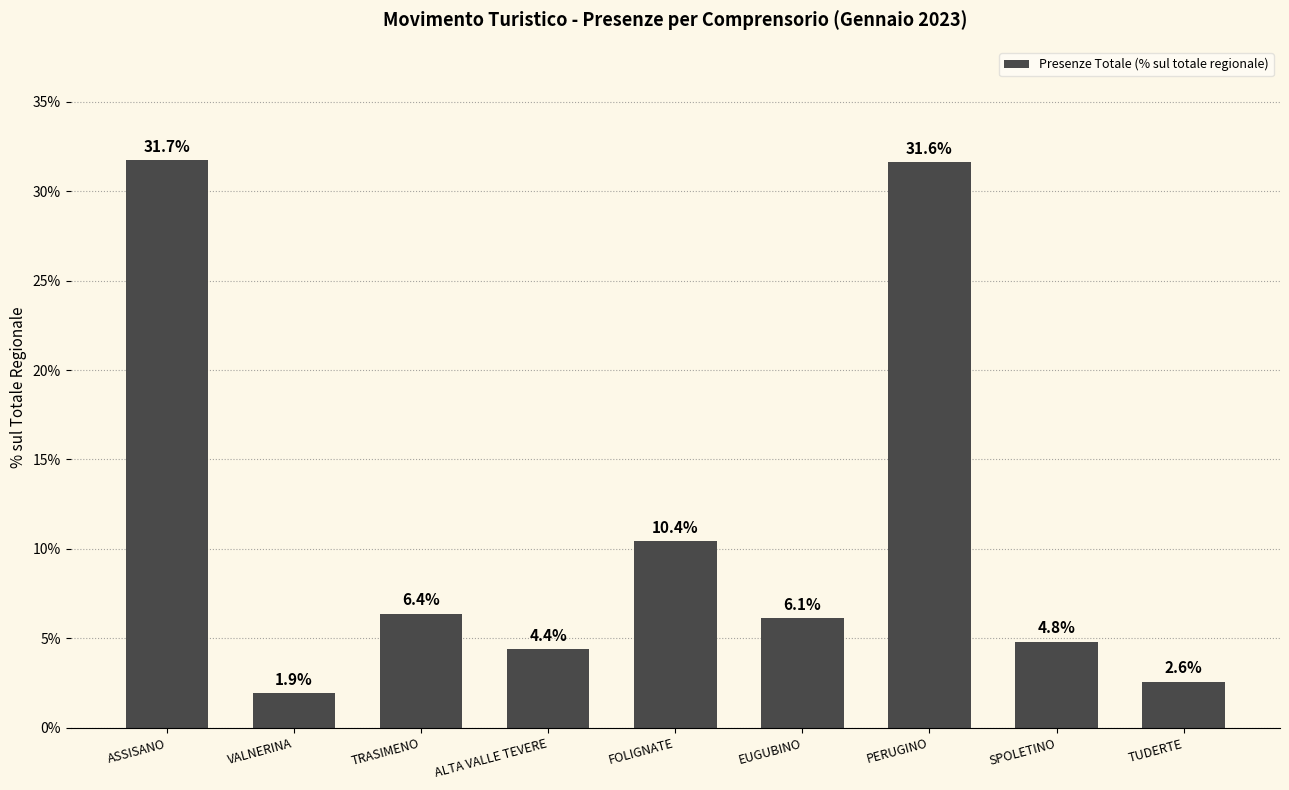

The value at FOLIGNATE is 4.9. True or false?

False